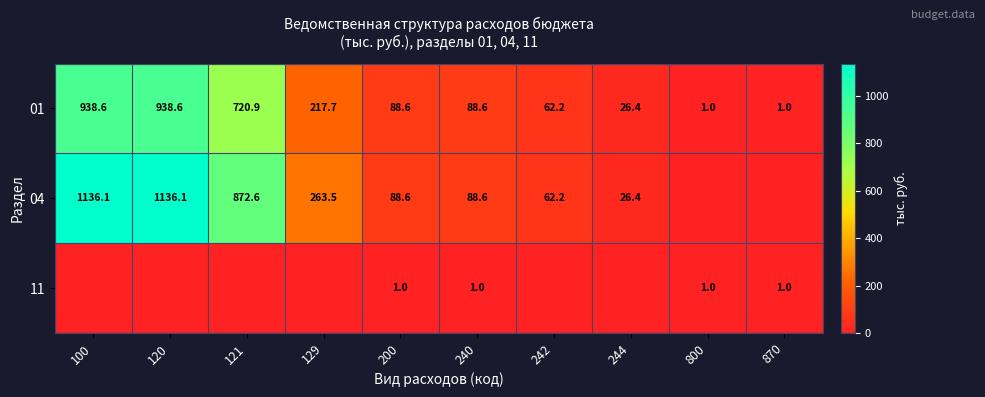

What is the sum of the 01 values at 200 and 100?

1027.2